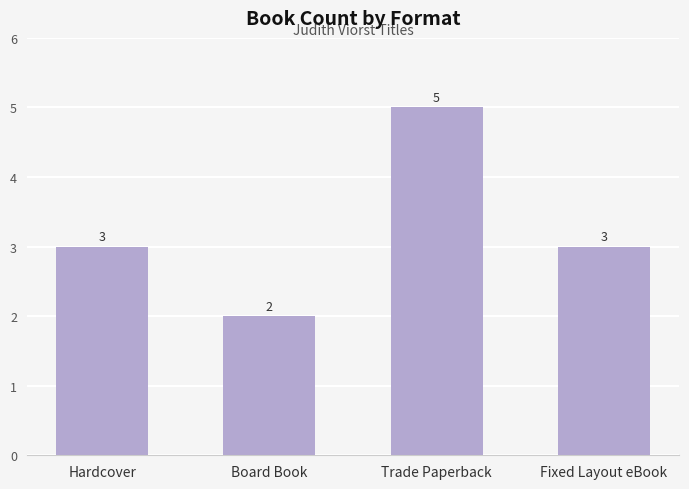

What is the greatest value displayed?

5